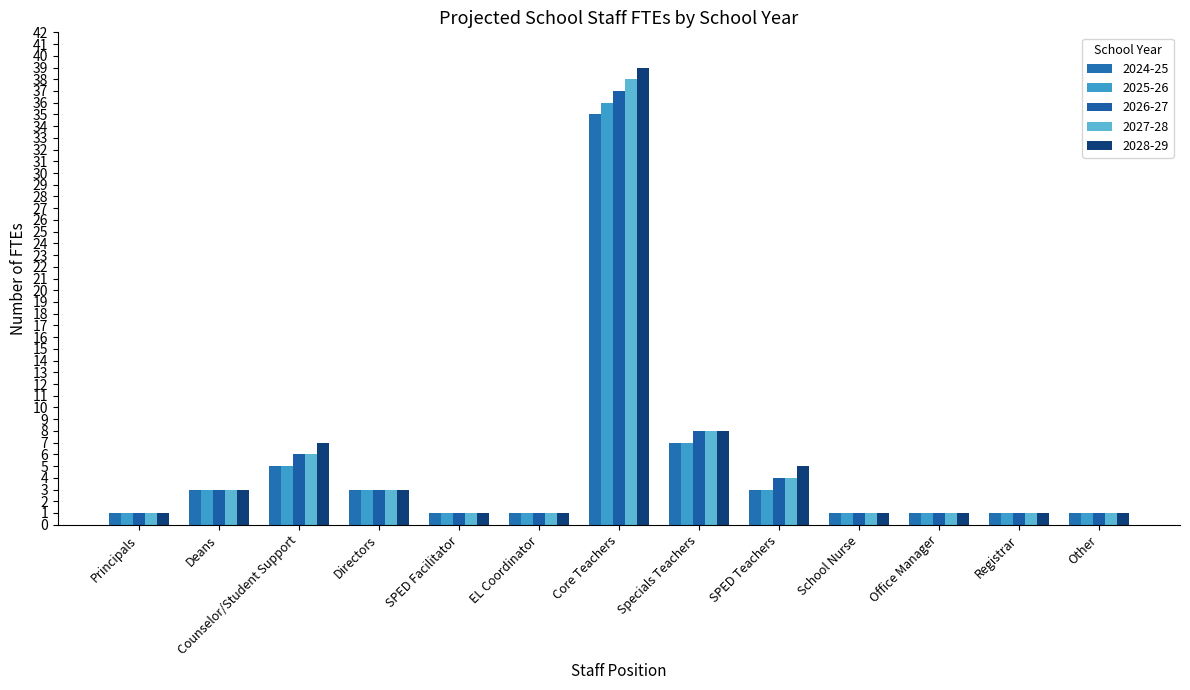

Is it true that 2025-26 equals 1 at SPED Facilitator?

True